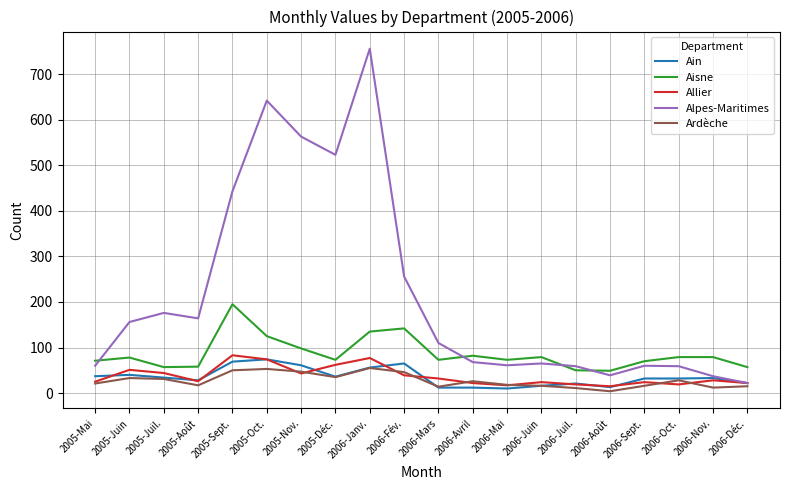

What is the maximum value for Allier?

83